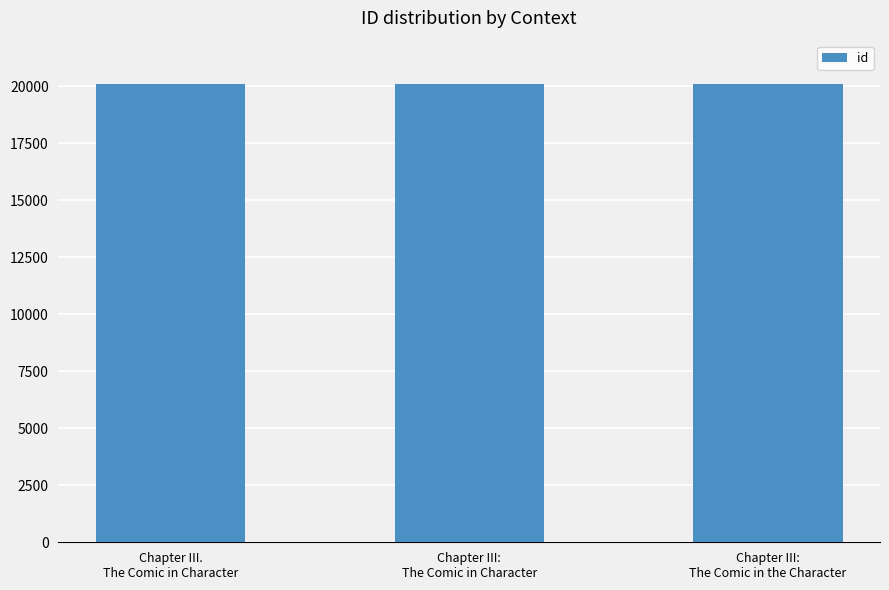

What is the average value?

20105